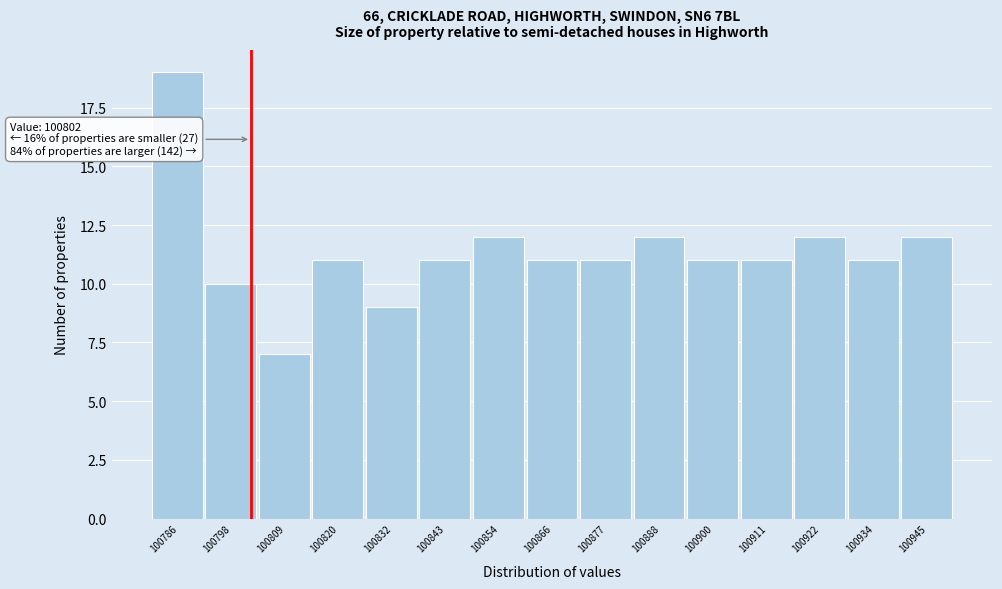

Over which range of the x-axis is the bar tallest?

100782 to 100792